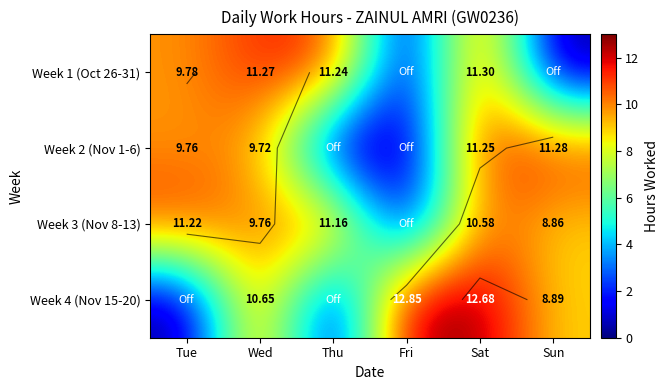

What is the difference between the Week 3 (Nov 8-13) values at Sat and Tue?

0.6